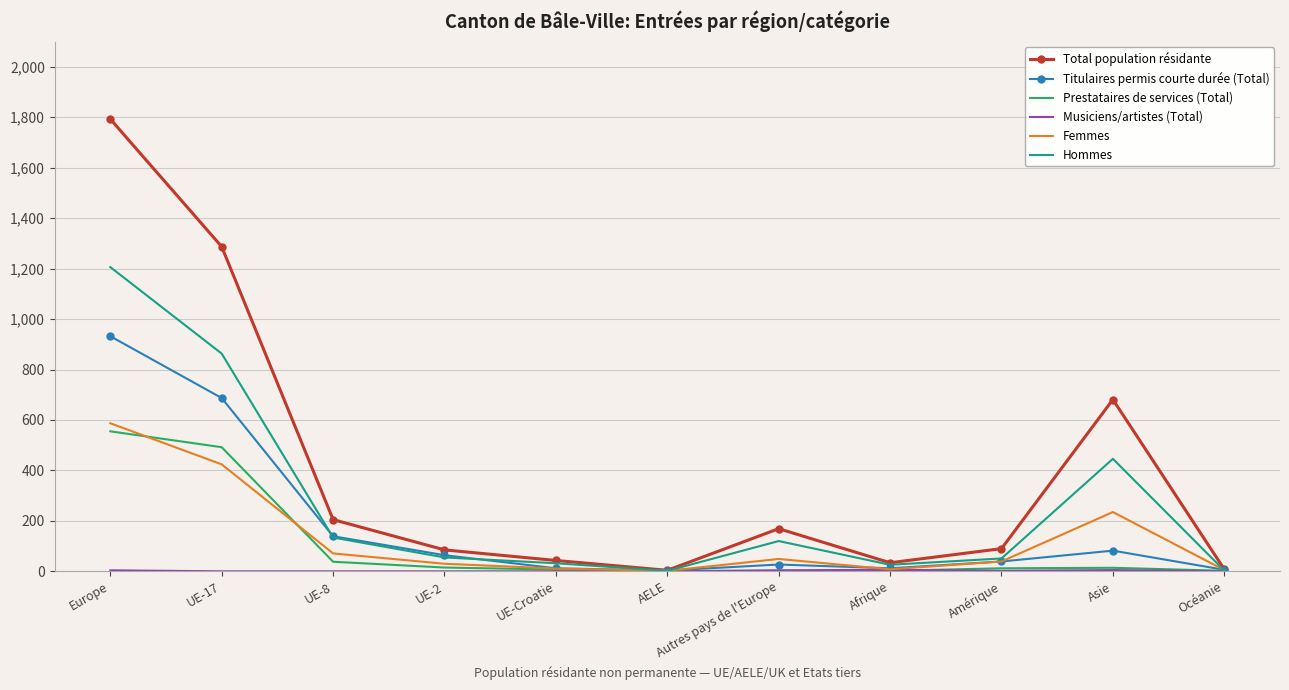

At which label does Femmes reach its peak?

Europe